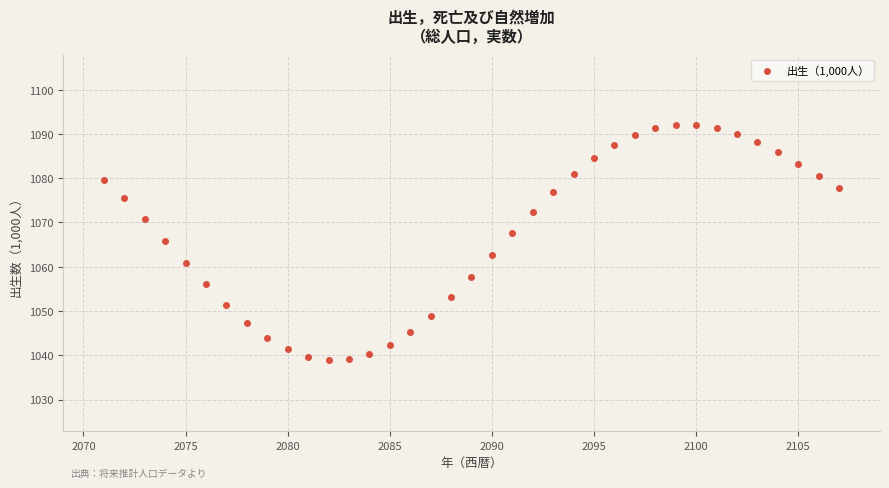

What Y value in the scatter plot is closest to 1065?

1065.9